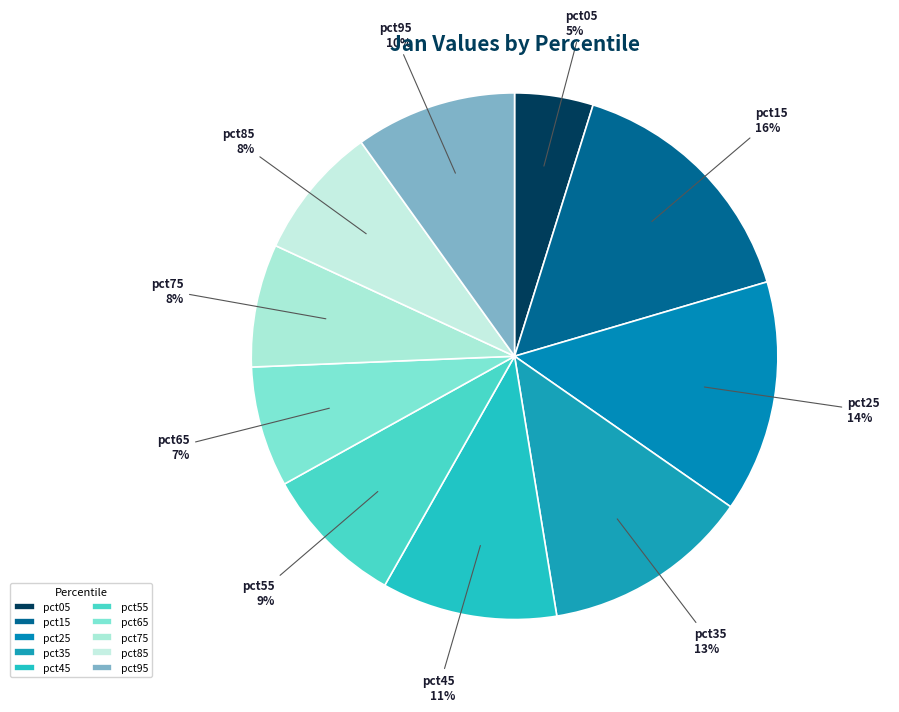

Between pct45 and pct75, which is larger?

pct45